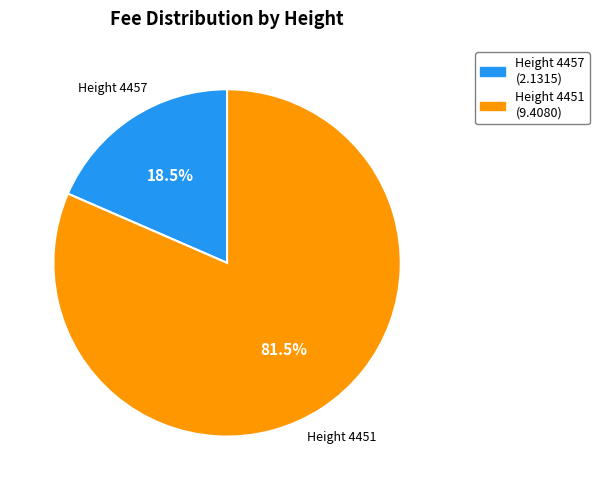

Does any single category account for the majority?

Yes